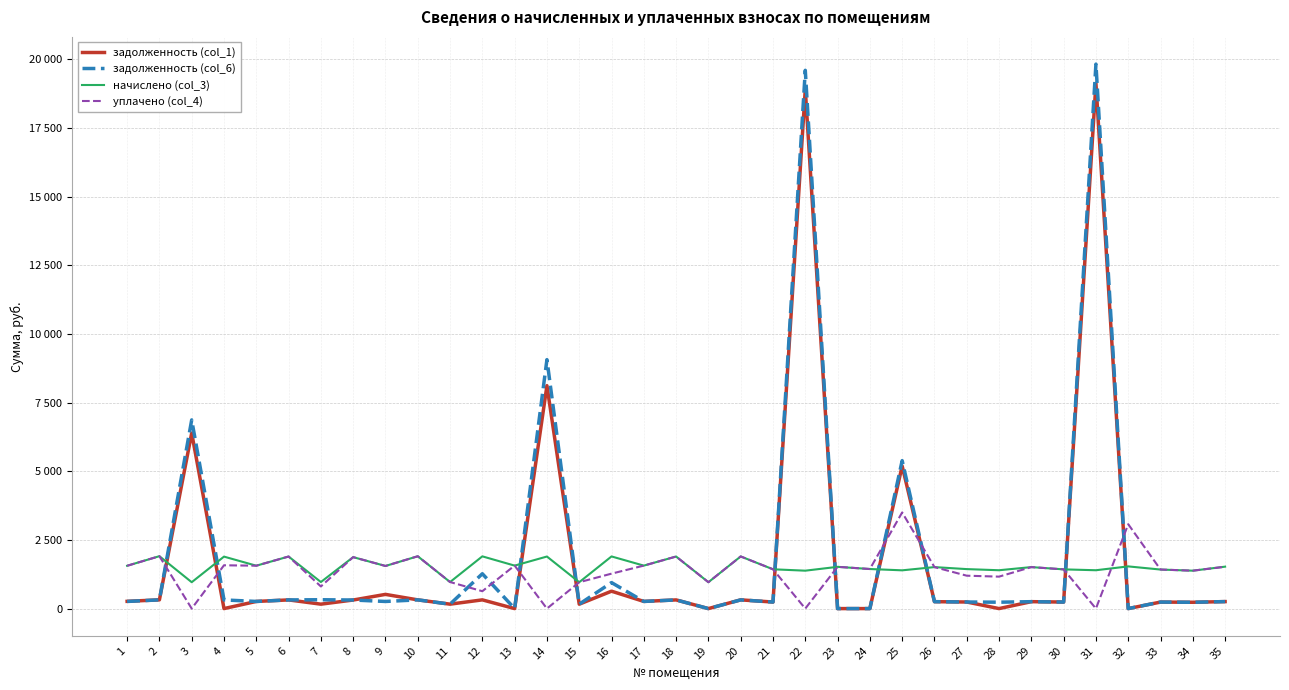

Is this an area chart (filled region under the line)?

No